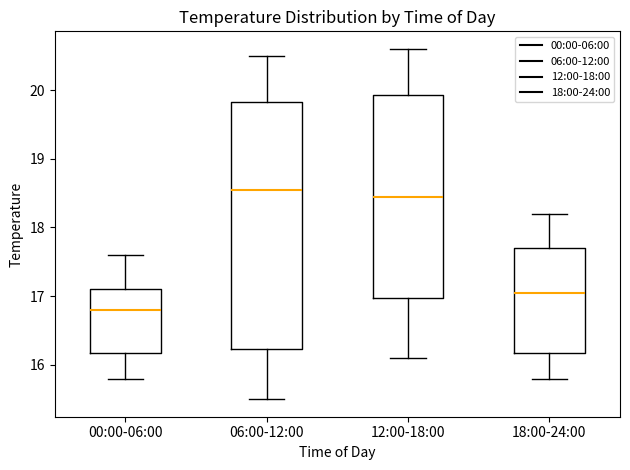

Which box is the tallest, from its lower edge to its upper edge?

06:00-12:00